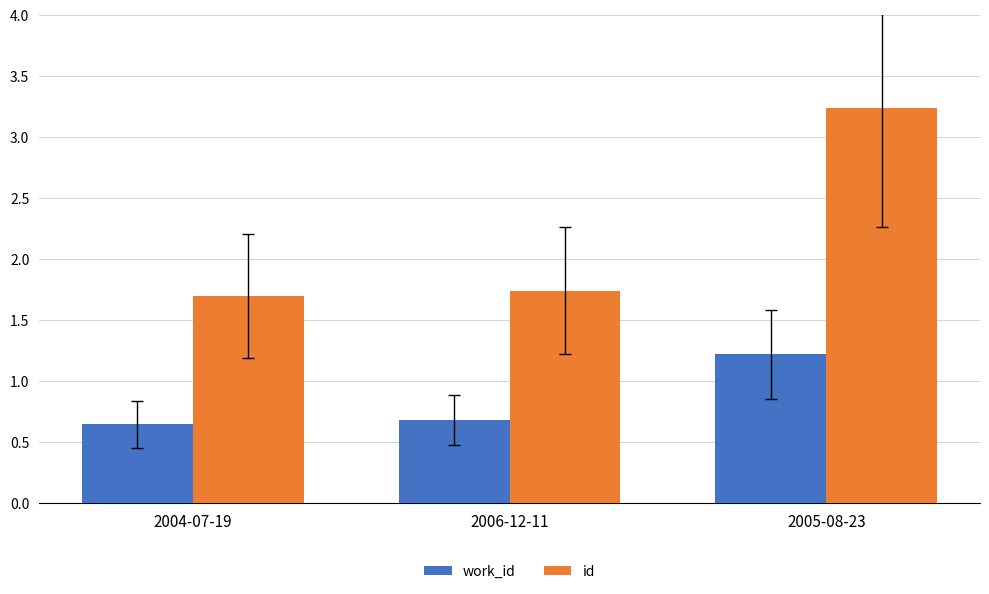

At which label is id closest to 2?

2006-12-11